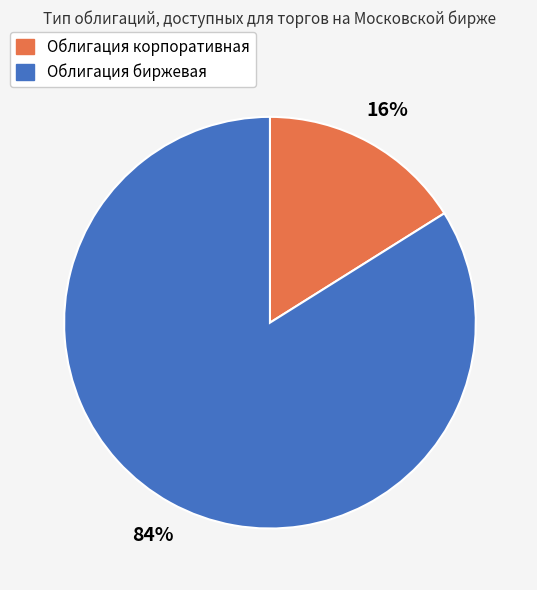

What is the ratio of the value at Облигация корпоративная to the value at Облигация биржевая?

0.2